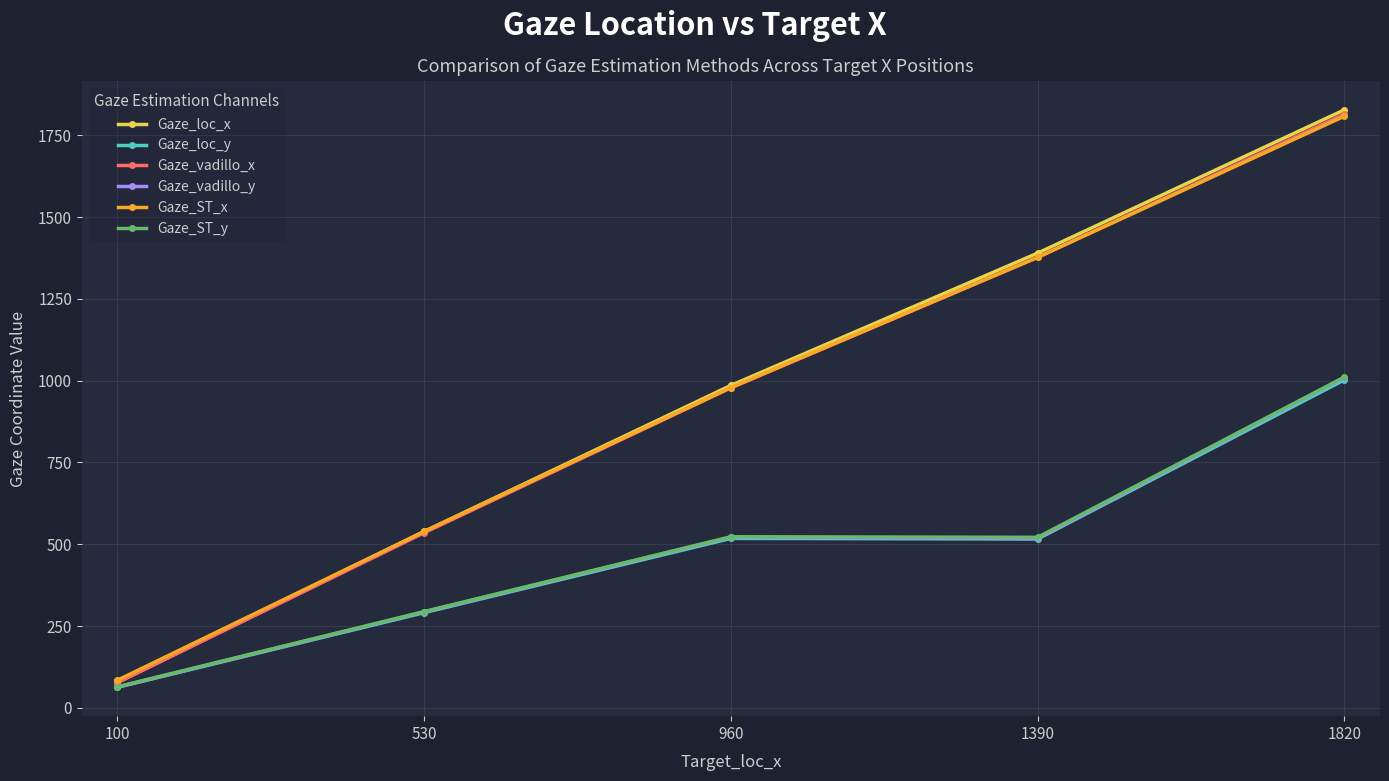

At which category is the sum across all series the highest?

1820